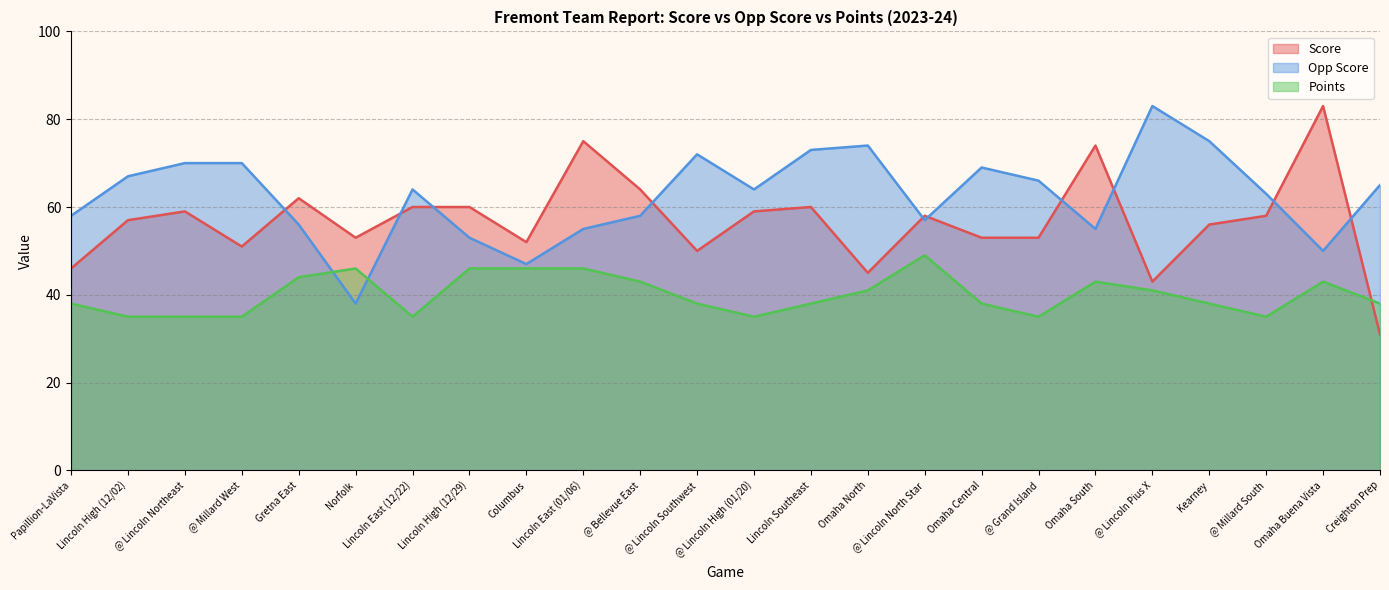

What is the difference between the Score values at @ Lincoln North Star and @ Bellevue East?

6